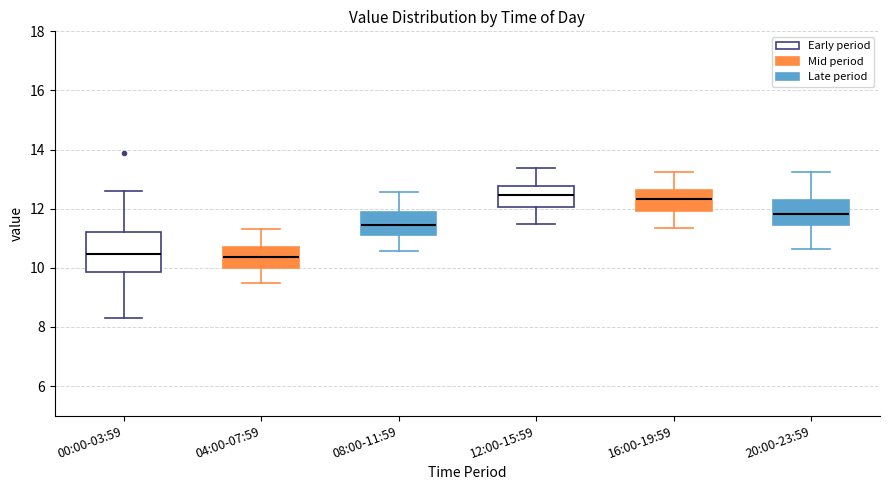

Reading left to right, transcribe this box plot: for each box, give where its median line is, the range the box spans, and where its two whiskers end, as read against the y-axis. The values are not printed on the chart, so give them approximately, as read against the axis.

00:00-03:59: median 10.4, box 9.8 to 11.2, whiskers 8.4 to 12.6
04:00-07:59: median 10.4, box 10.0 to 10.6, whiskers 9.4 to 11.4
08:00-11:59: median 11.4, box 11.2 to 11.8, whiskers 10.6 to 12.6
12:00-15:59: median 12.4, box 12.0 to 12.8, whiskers 11.4 to 13.4
16:00-19:59: median 12.4, box 12.0 to 12.6, whiskers 11.4 to 13.2
20:00-23:59: median 11.8, box 11.4 to 12.4, whiskers 10.6 to 13.2